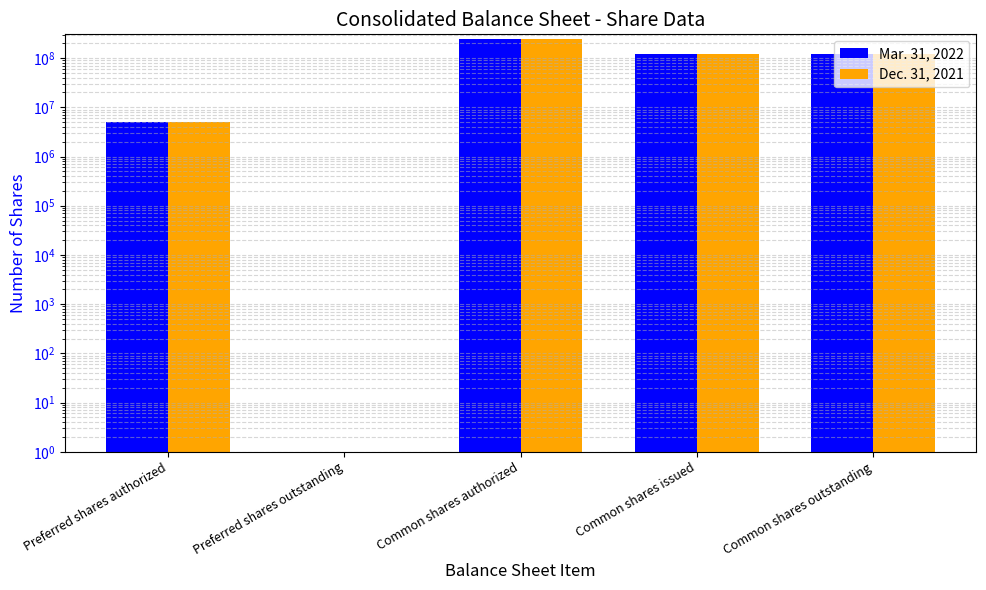

Which series has the largest total across all categories?

Mar. 31, 2022